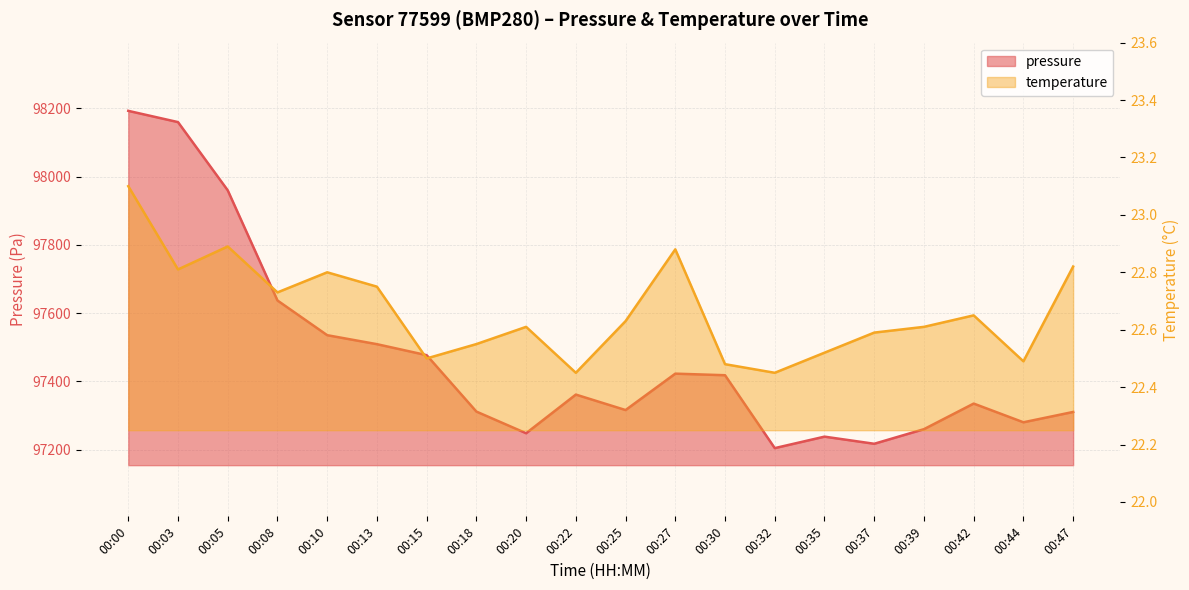

The pressure series shows 63024.6 at 00:35. True or false?

False